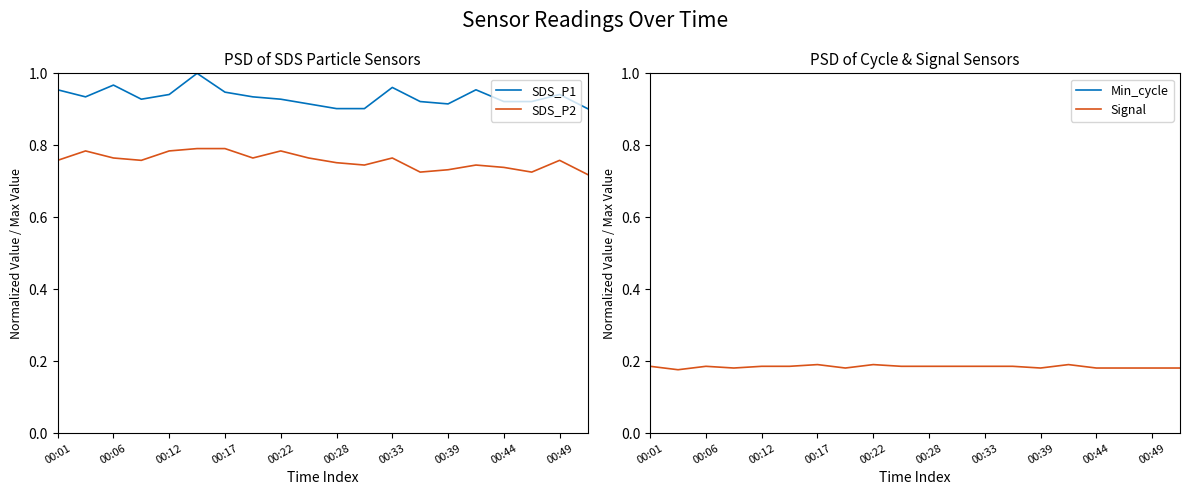

Reading right to left, extract all data points from this chart.

SDS_P1: 0.9	0.9	0.9	0.9	1.0	0.9	0.9	1.0	0.9	0.9	0.9	0.9	0.9	0.9	1.0	0.9	0.9	1.0	0.9	1.0
SDS_P2: 0.7	0.8	0.7	0.7	0.7	0.7	0.7	0.8	0.7	0.8	0.8	0.8	0.8	0.8	0.8	0.8	0.8	0.8	0.8	0.8
Min_cycle: 1.0	1.0	1.0	1.0	1.0	1.0	1.0	1.0	1.0	1.0	1.0	1.0	1.0	1.0	1.0	1.0	1.0	1.0	1.0	1.0
Signal: 0.2	0.2	0.2	0.2	0.2	0.2	0.2	0.2	0.2	0.2	0.2	0.2	0.2	0.2	0.2	0.2	0.2	0.2	0.2	0.2